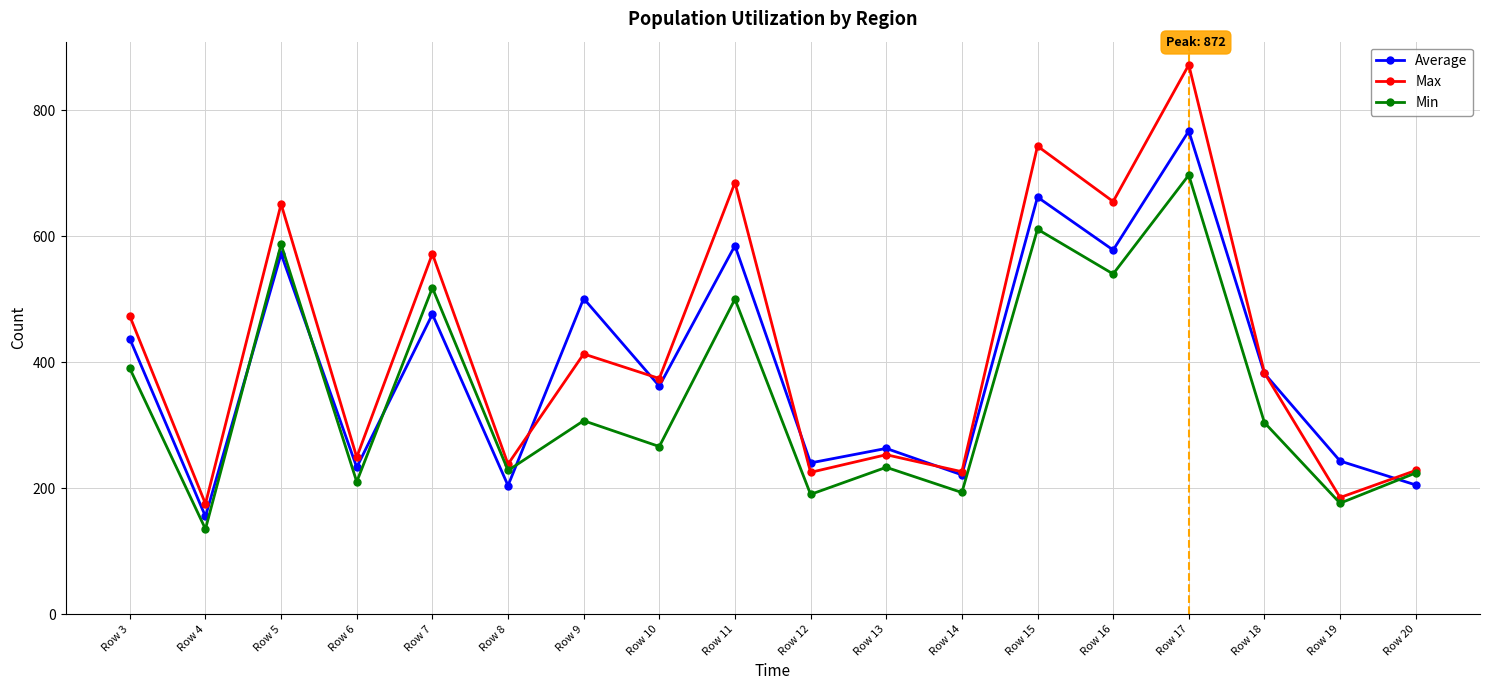

Which series has the largest total across all categories?

Max